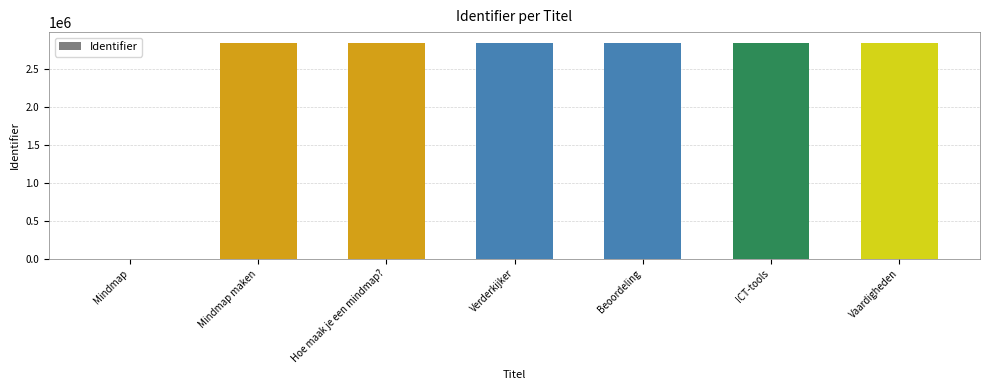

Count the number of data series in this chart.

1